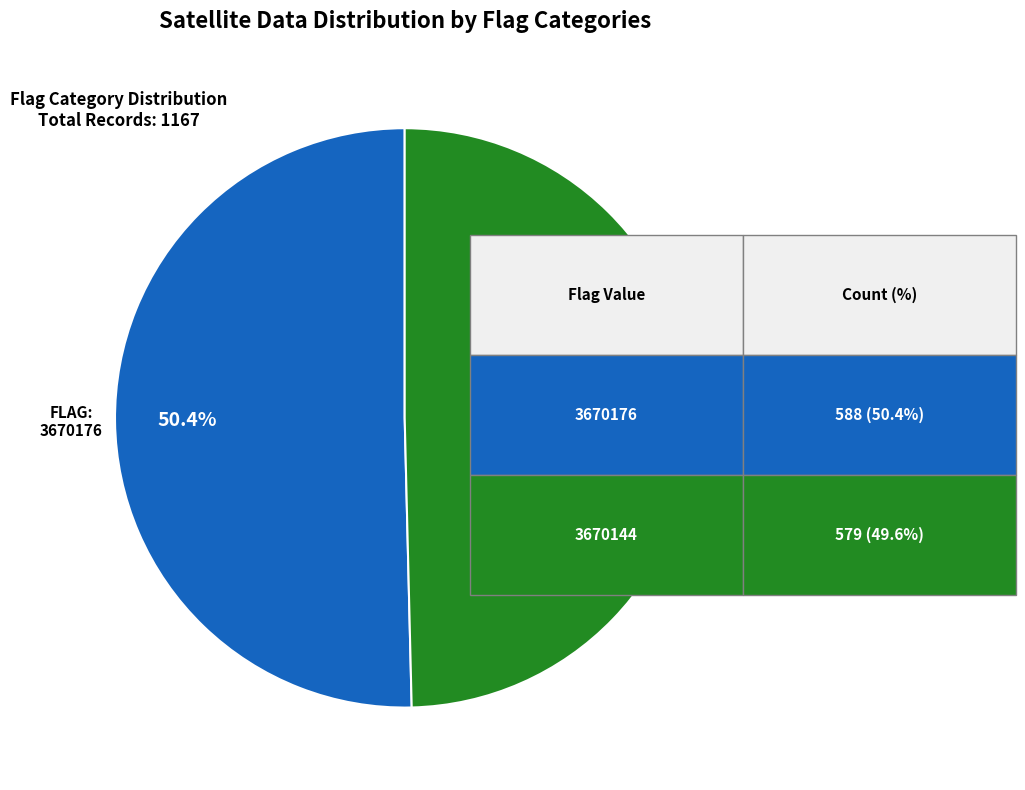

Count the number of slices in the pie.

2